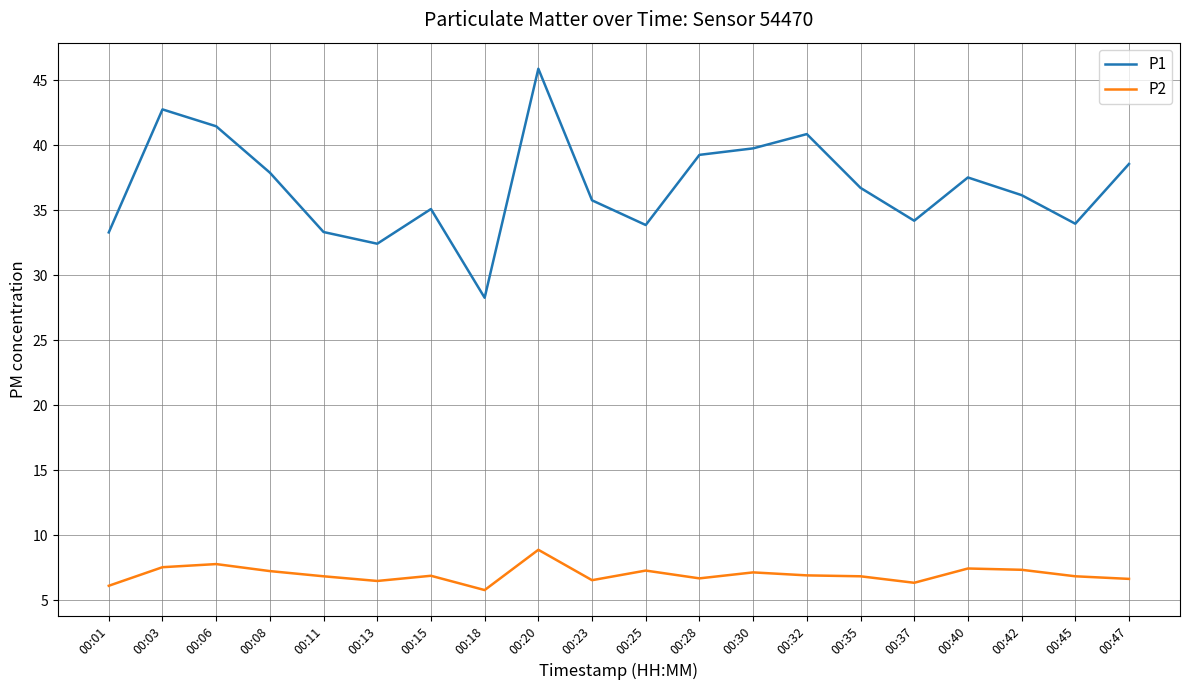

What is the approximate value of P2 at 00:23?

6.5